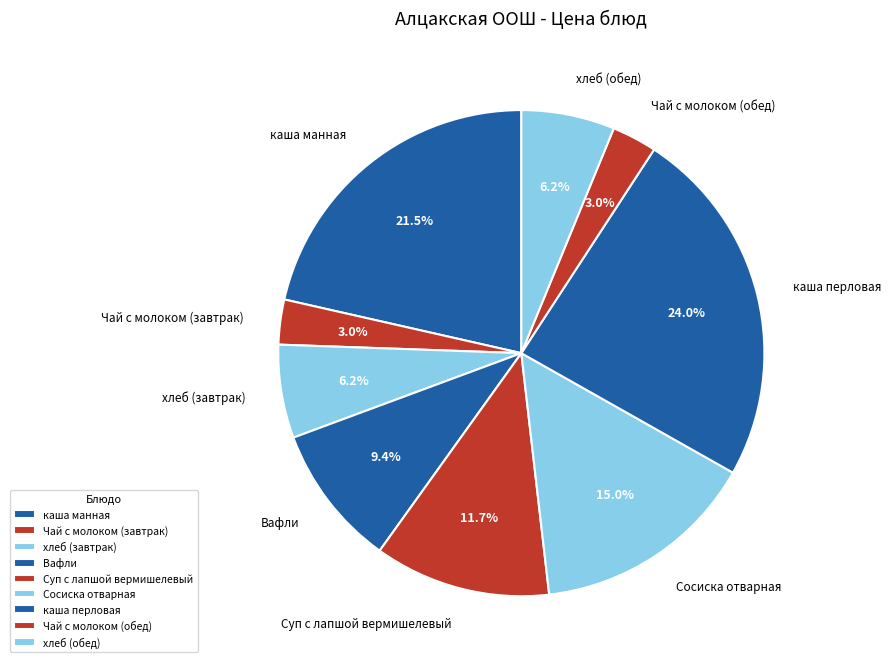

Which category has the biggest portion of the pie?

каша перловая